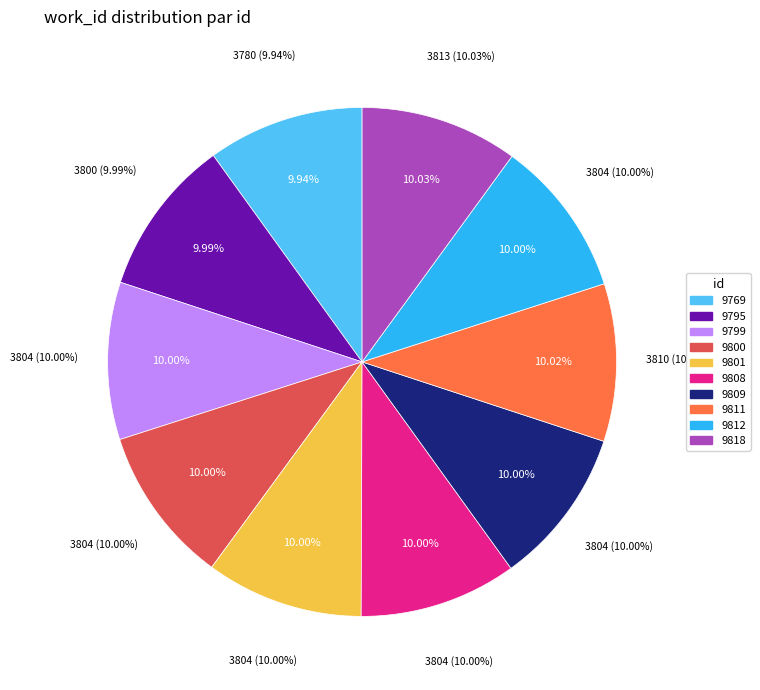

What is the total percentage of 9799 and 9818?

20.0%